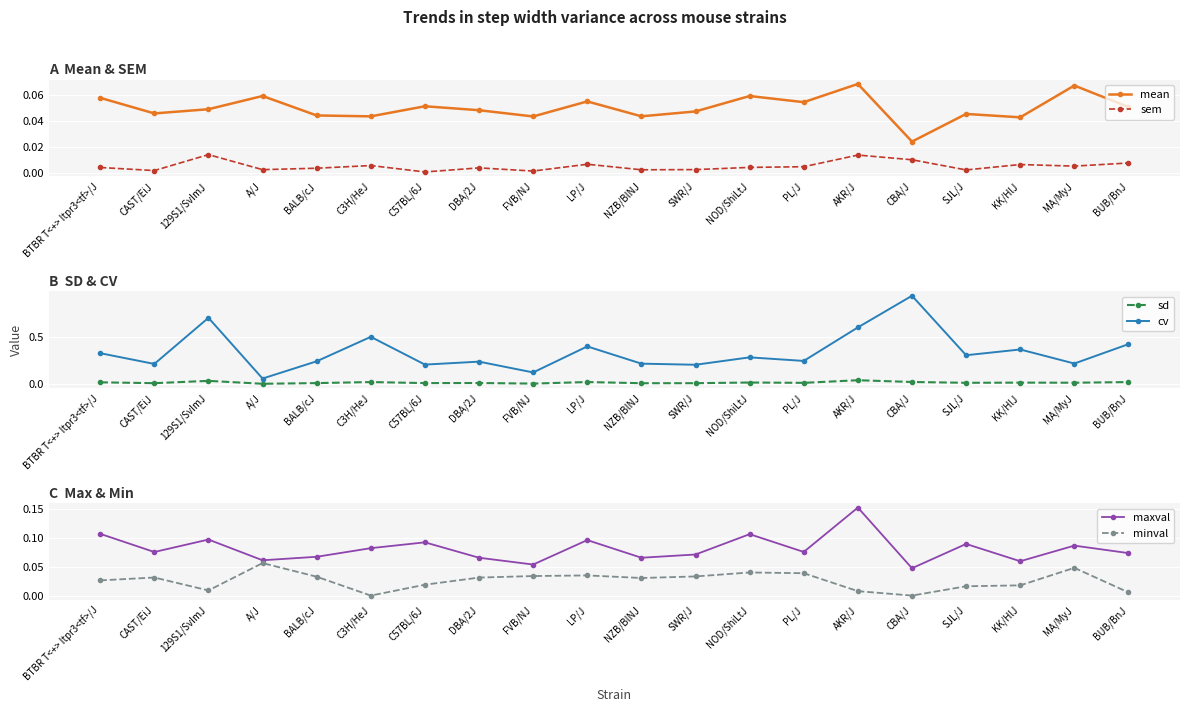

At how many categories does at least one series exceed 0?

20